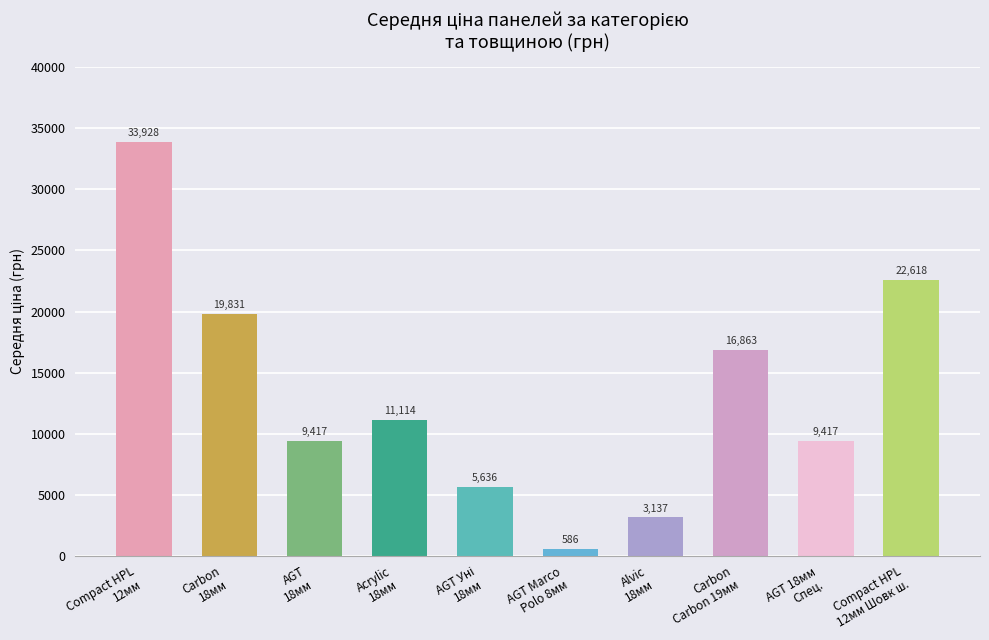

What is the sum of the values at Compact HPL
12мм and Carbon
18мм?

53758.7